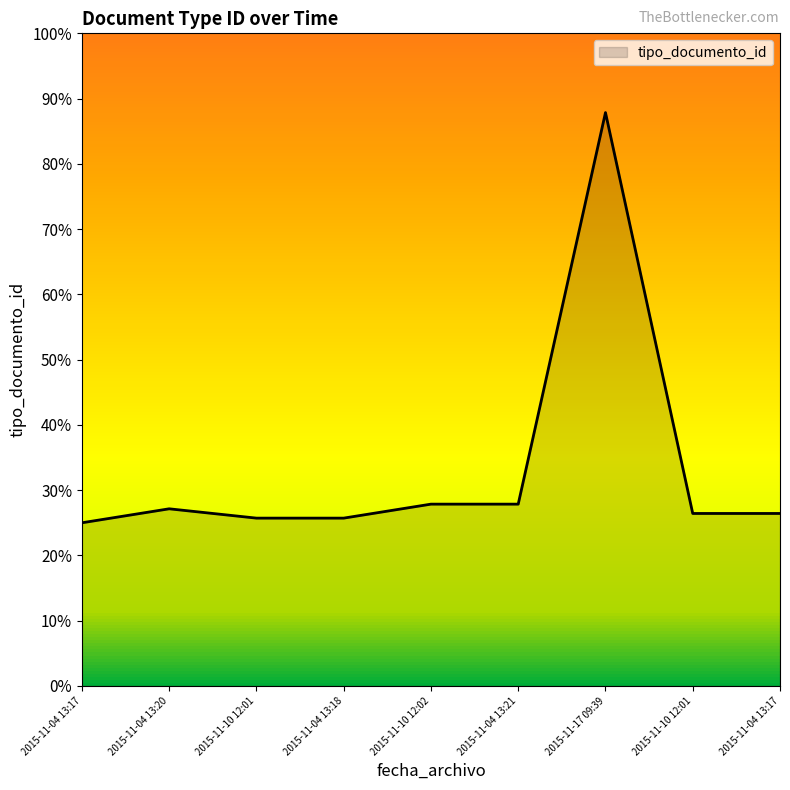

Between 2015-11-04 13:18 and 2015-11-04 13:20, which is larger?

2015-11-04 13:20